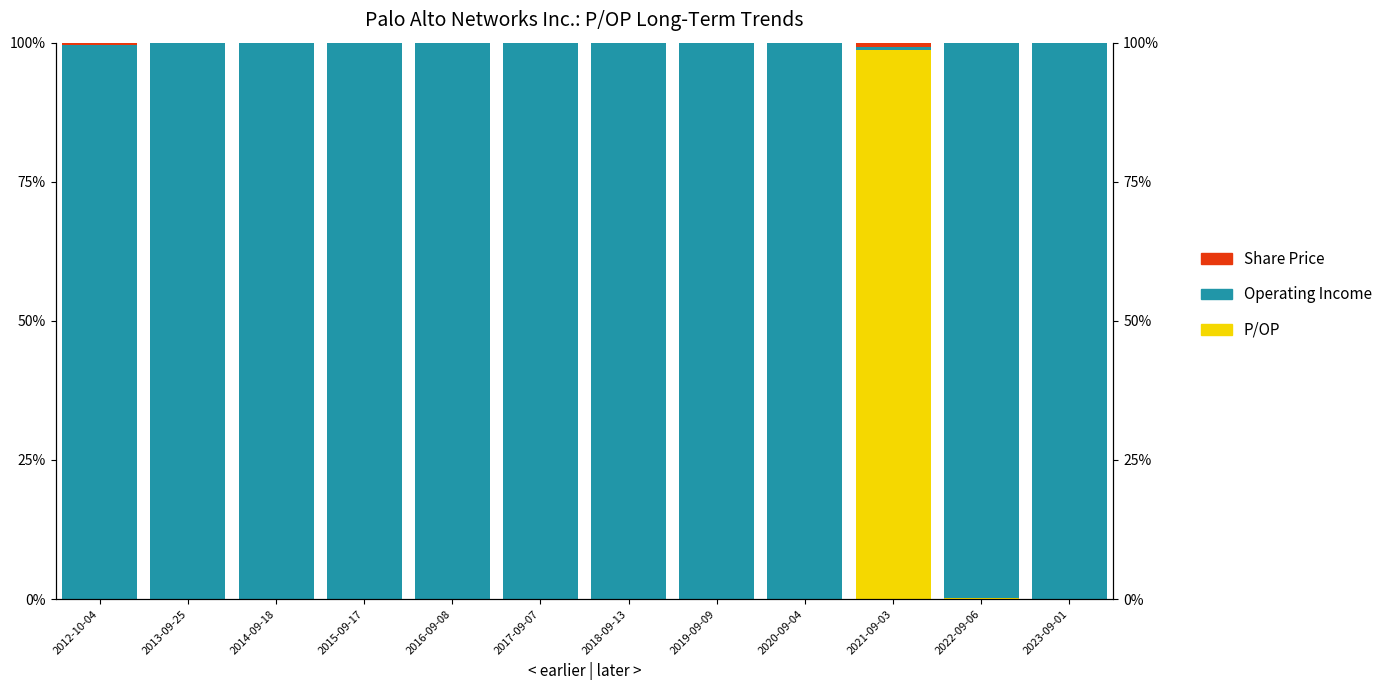

The Operating Income (shifted) series shows 31.9 at 2016-09-08. True or false?

False